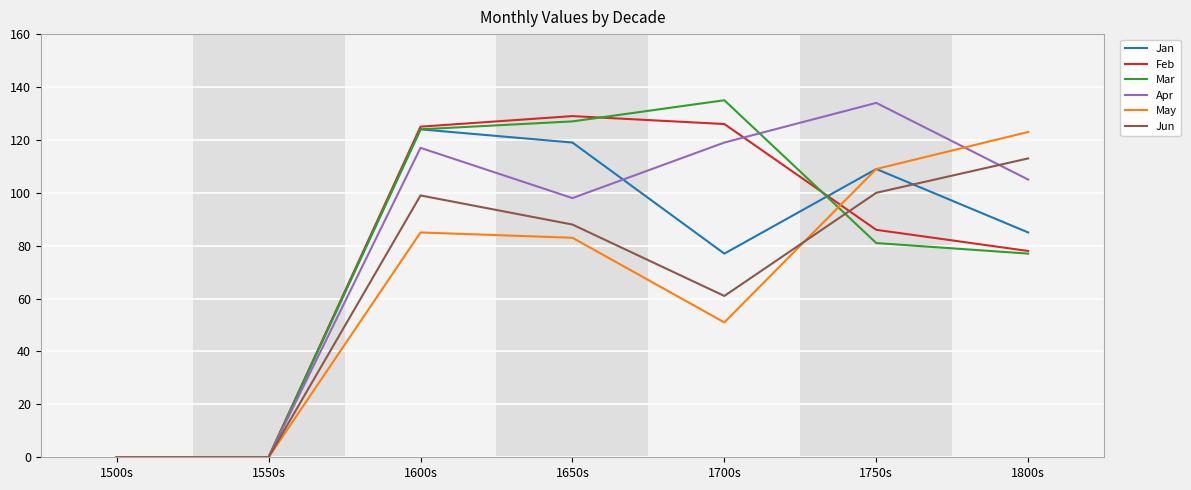

At which label does Jun reach its peak?

1800s